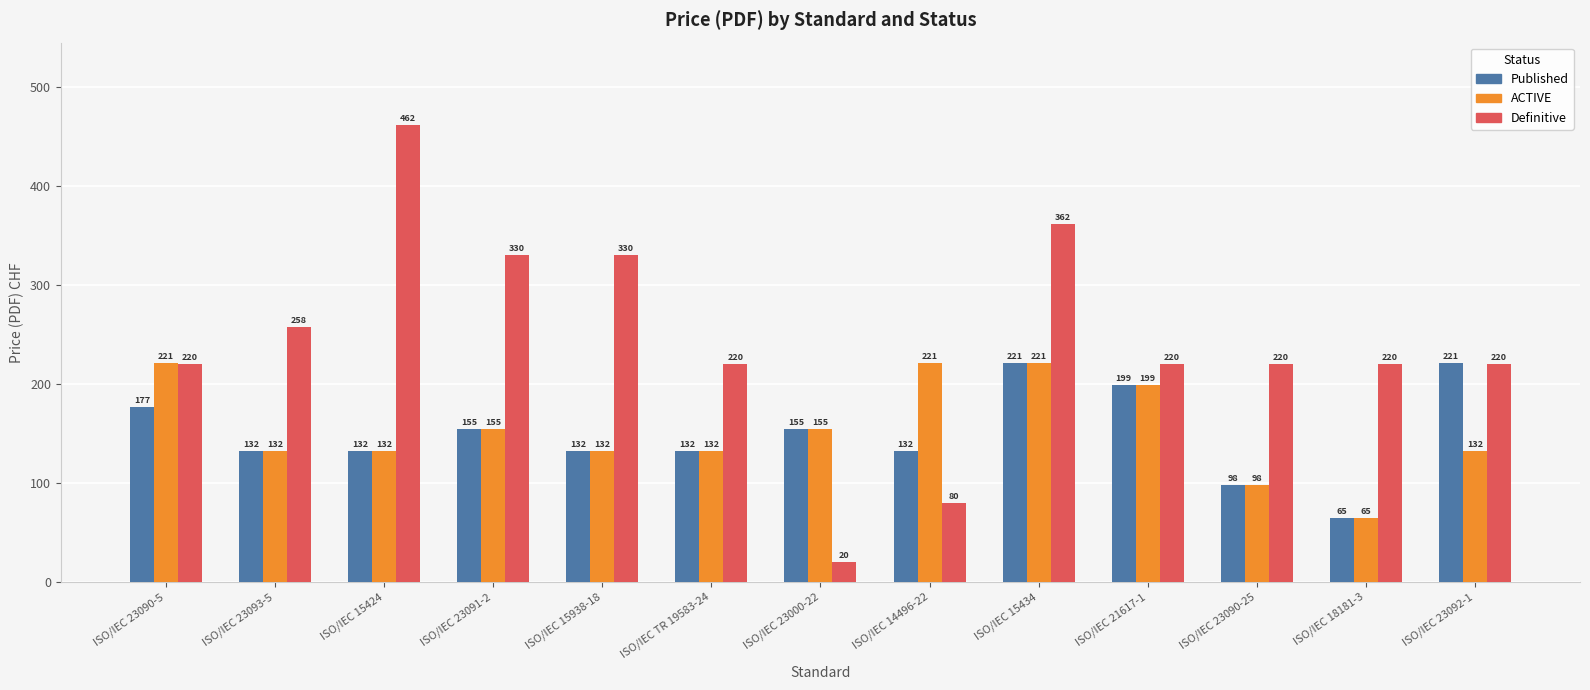

Which series has the largest range (max minus min)?

Definitive